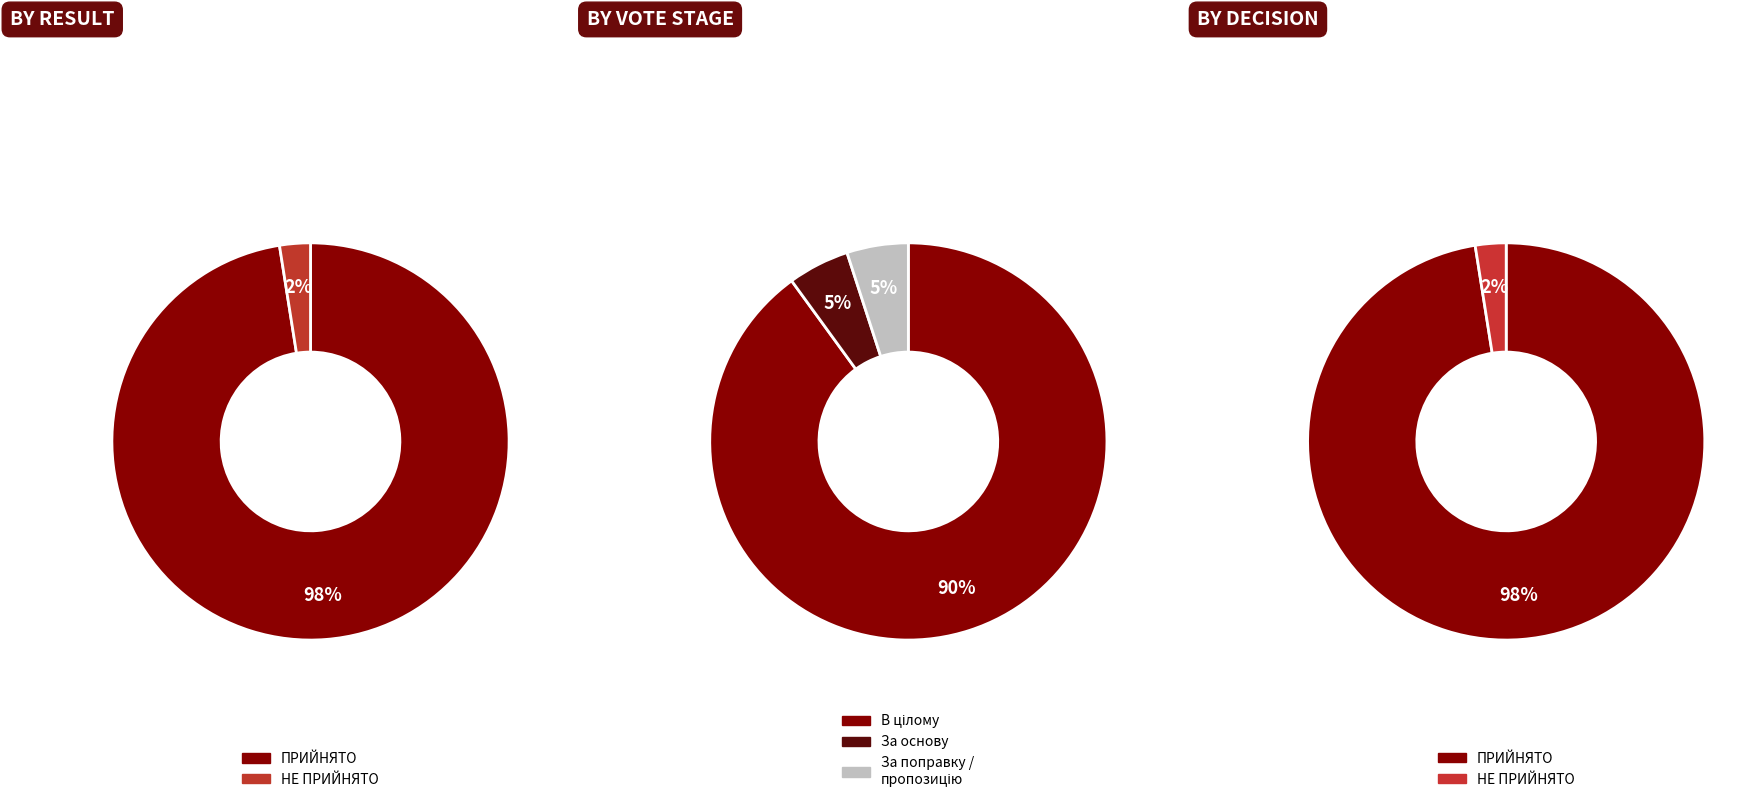

Is there any slice that represents more than half of the pie?

Yes